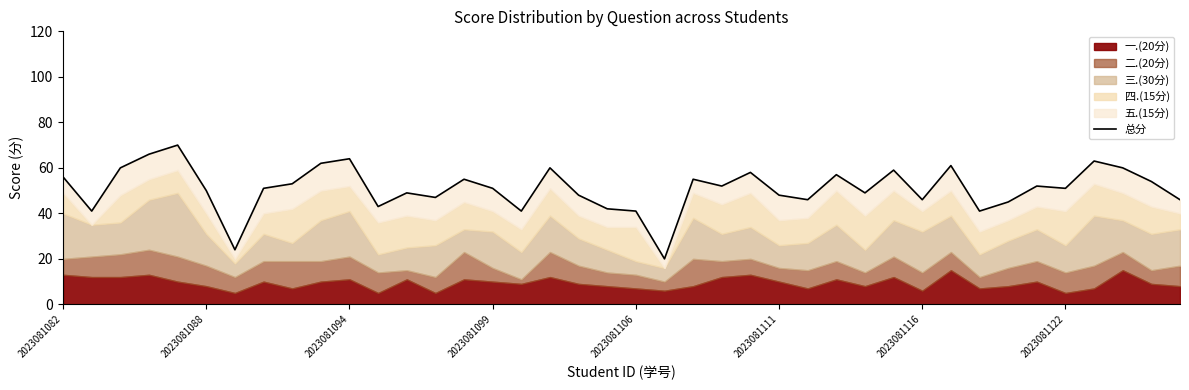

The value at 24 is 58. True or false?

True